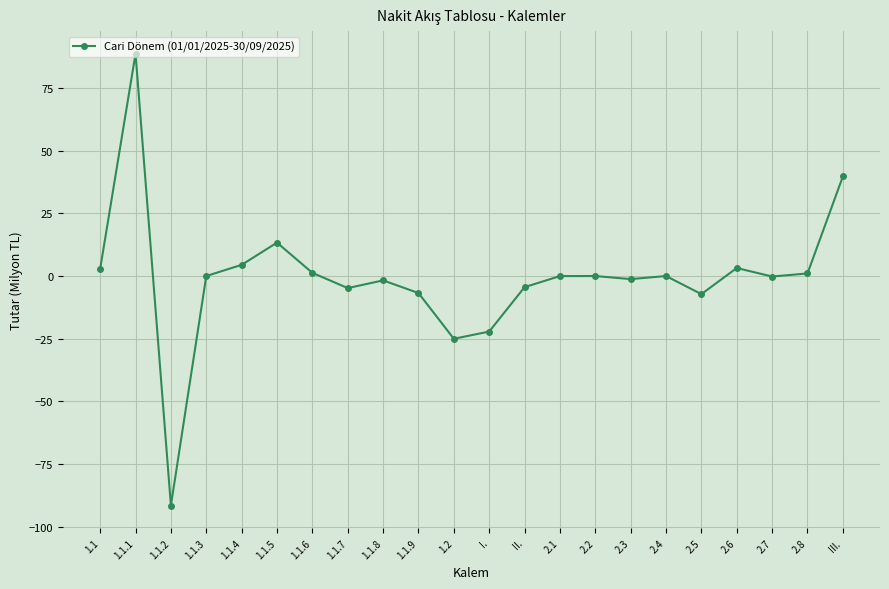

Which label corresponds to the largest value in the chart?

1.1.1